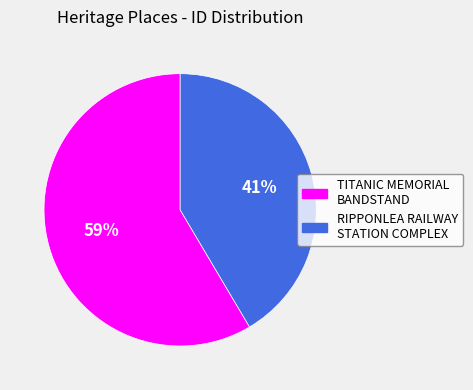

True or false: TITANIC MEMORIAL BANDSTAND accounts for 65% of the total.

False